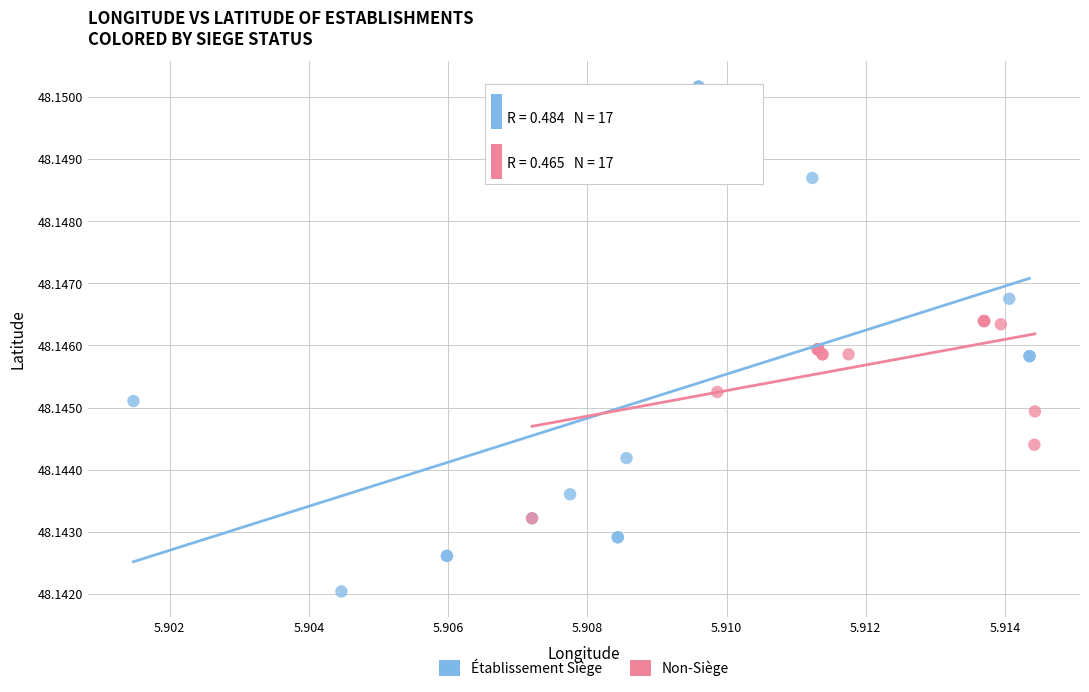

Which series contains the lowest Y value?

Établissement Siège